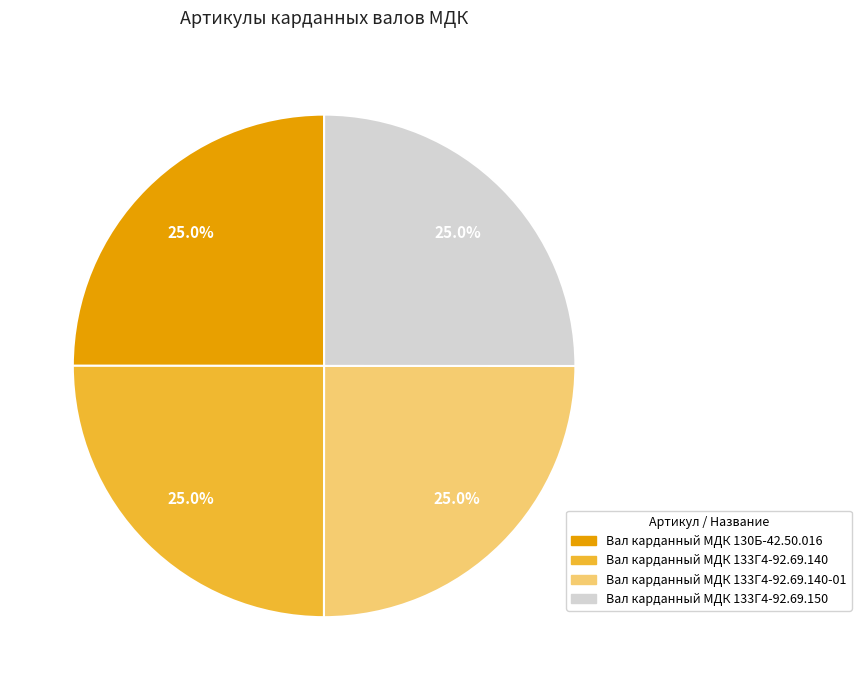

Is there a majority slice in this chart?

No